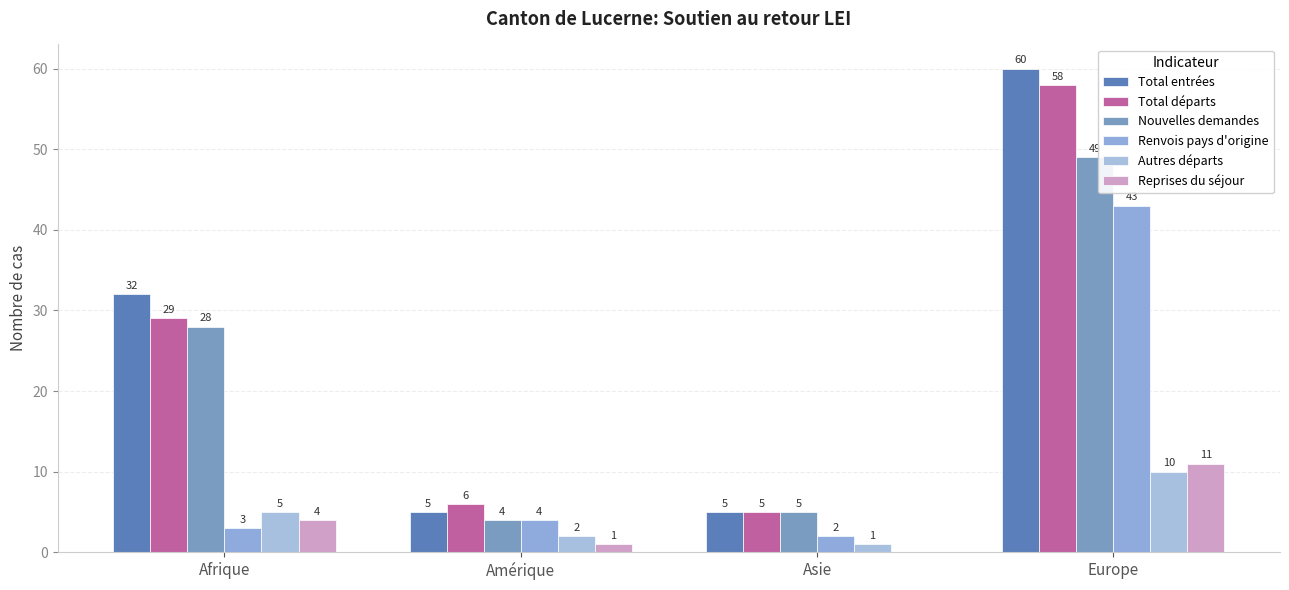

Read the Nouvelles demandes value at Europe.

49